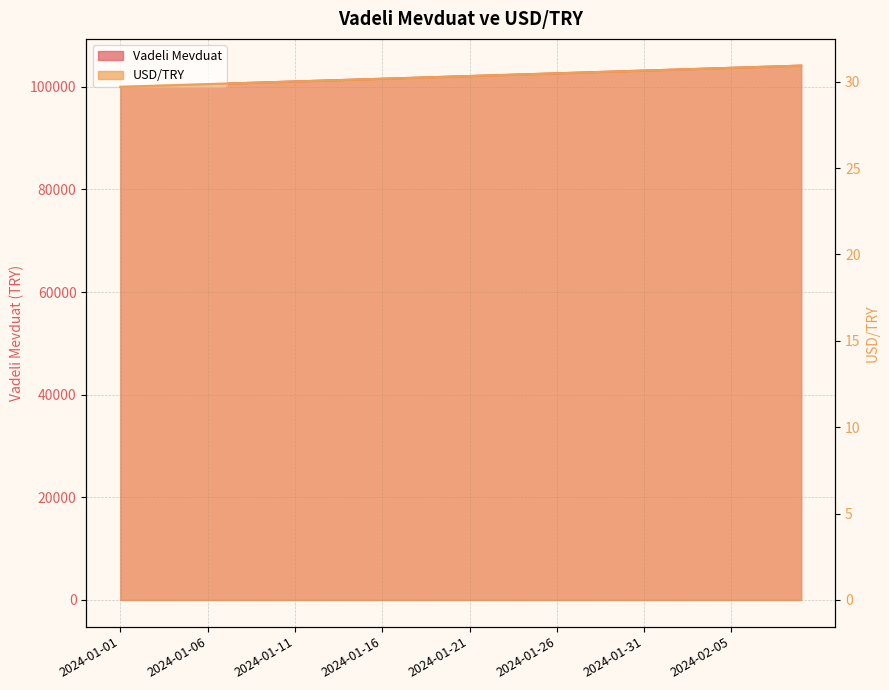

How many lines are shown in the chart?

2